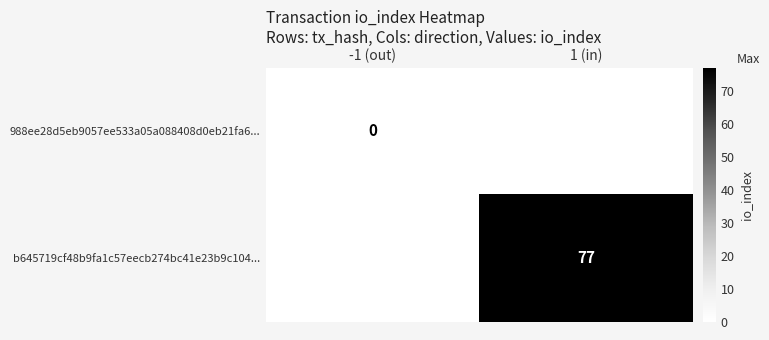

At which category does the chart reach its peak across all series?

1 (in)